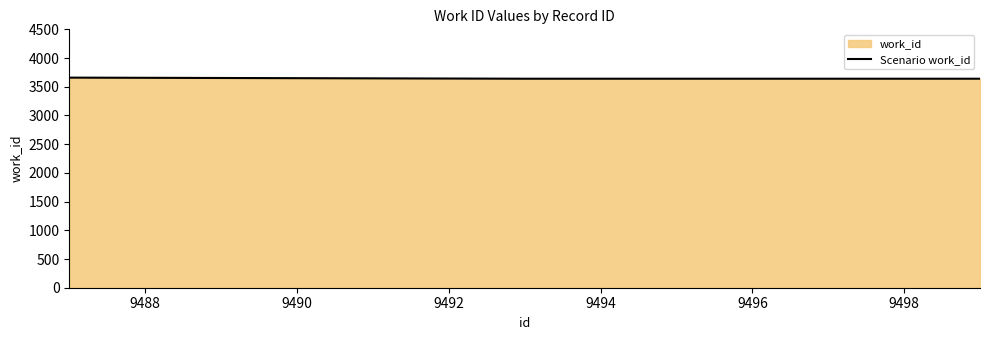

What is the minimum value shown in the chart?

3640